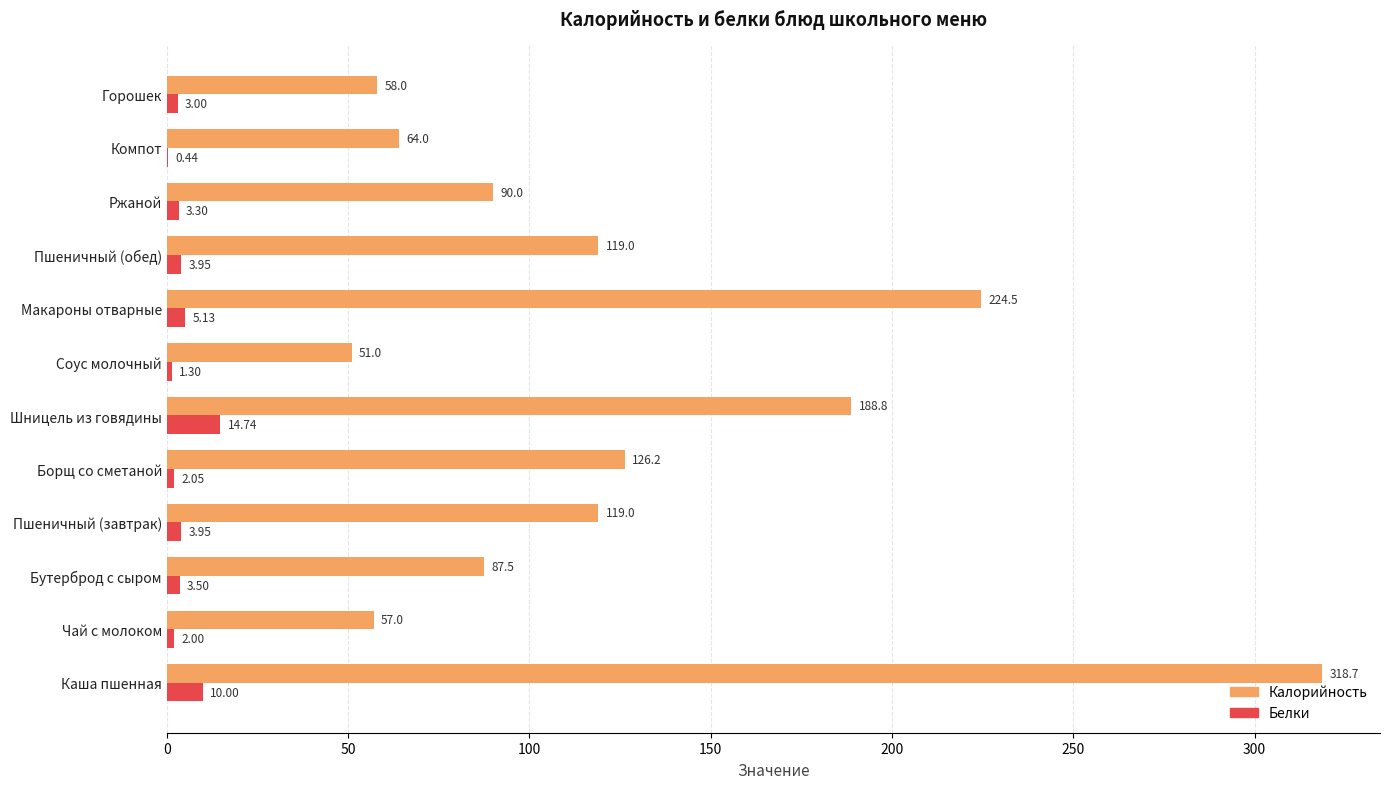

Is the value of Калорийность at Макароны отварные greater than the value of Белки at Пшеничный (завтрак)?

Yes